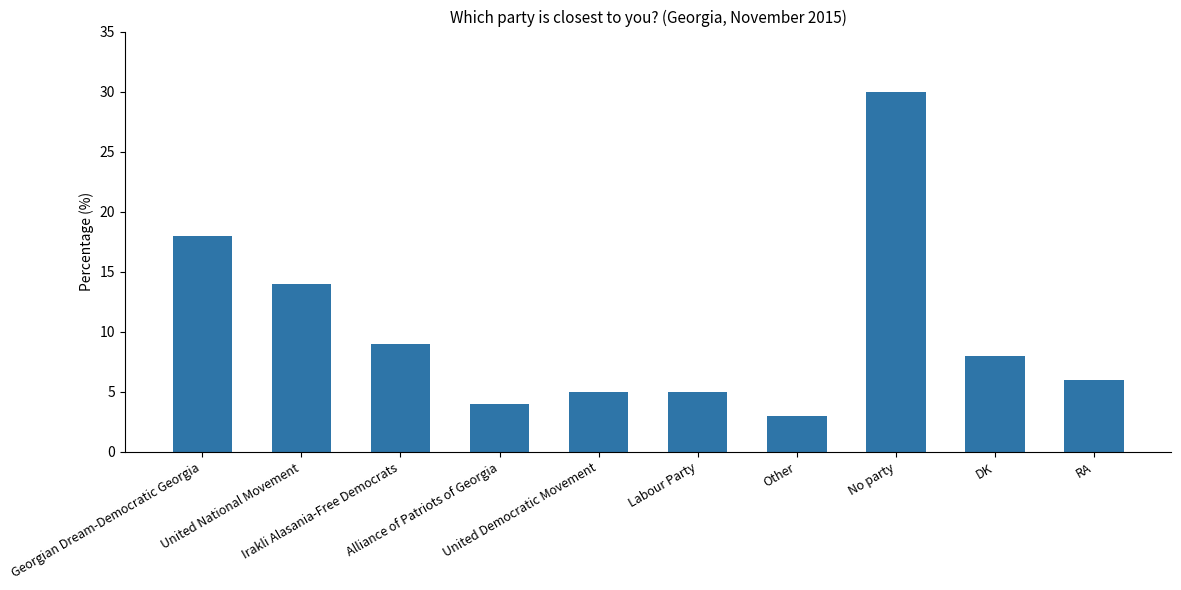

What is the change in value from Irakli Alasania-Free Democrats to RA?

-3